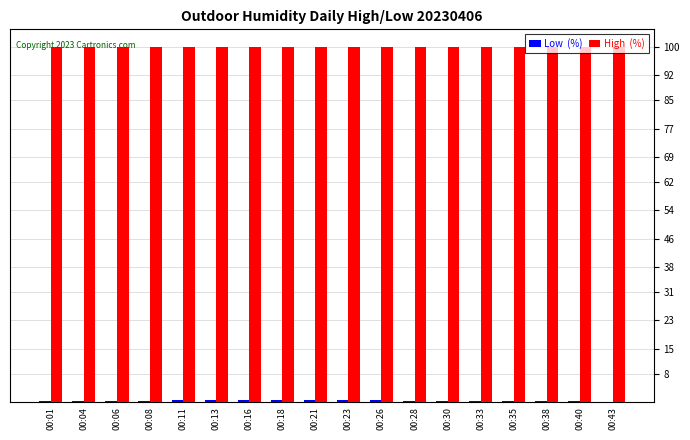

Are the bars grouped side by side (vs. stacked)?

Yes